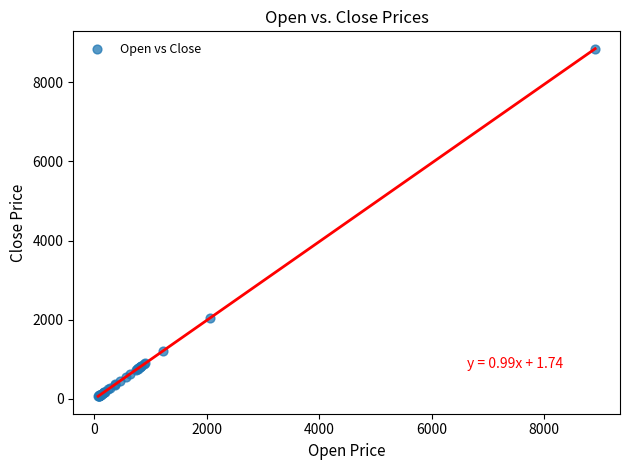

What Y value in the scatter plot is closest to 4455?

2053.8